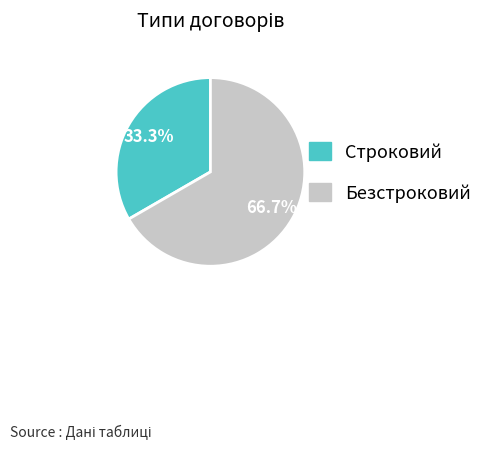

What is the majority slice?

Безстроковий